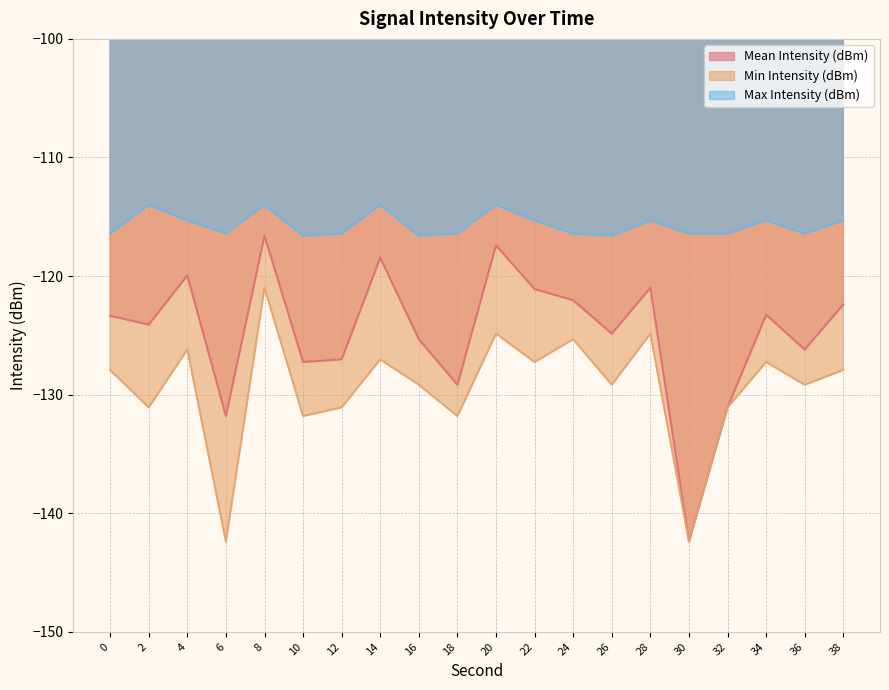

What are all the series names shown in the legend?

Mean Intensity (dBm), Min Intensity (dBm), Max Intensity (dBm)